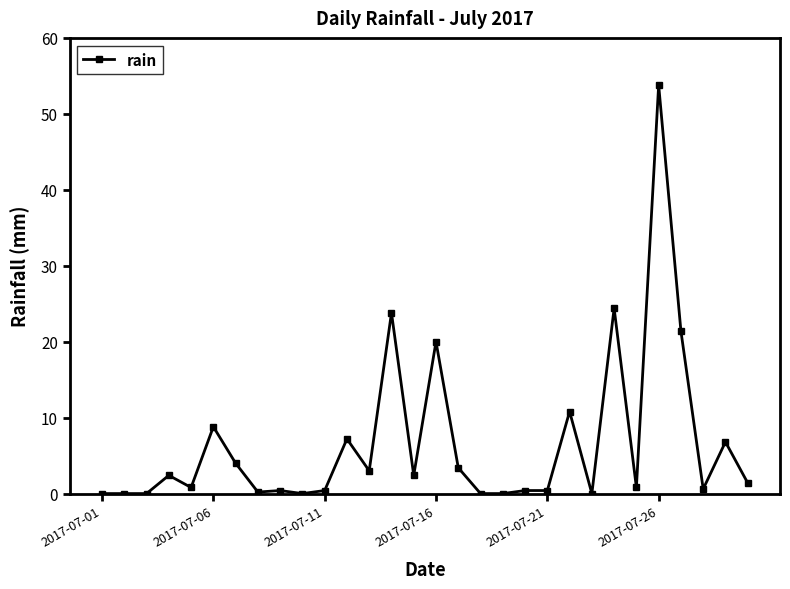

Does the chart display data point markers on the line(s)?

Yes